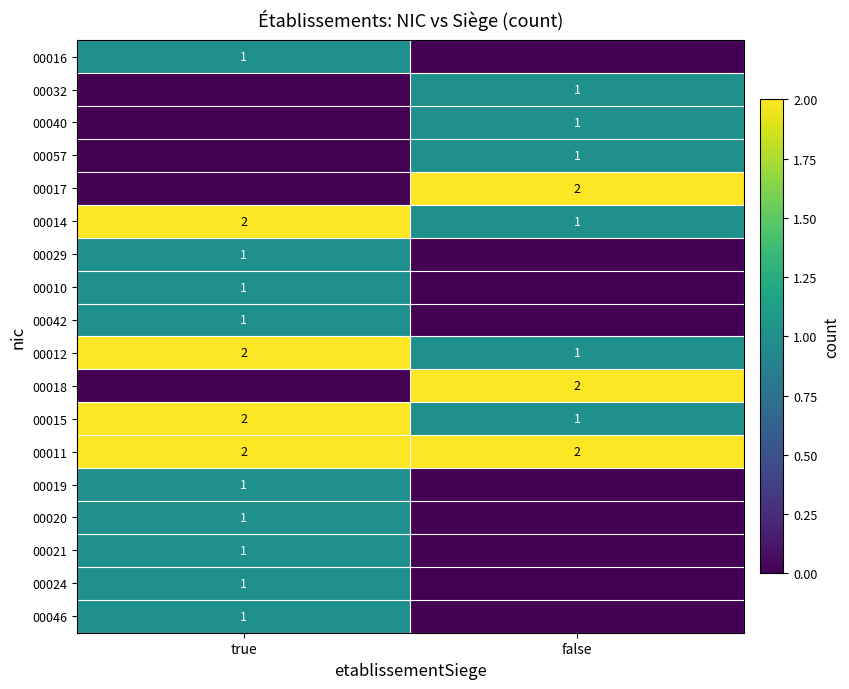

The value of 00015 at false is 0. True or false?

False